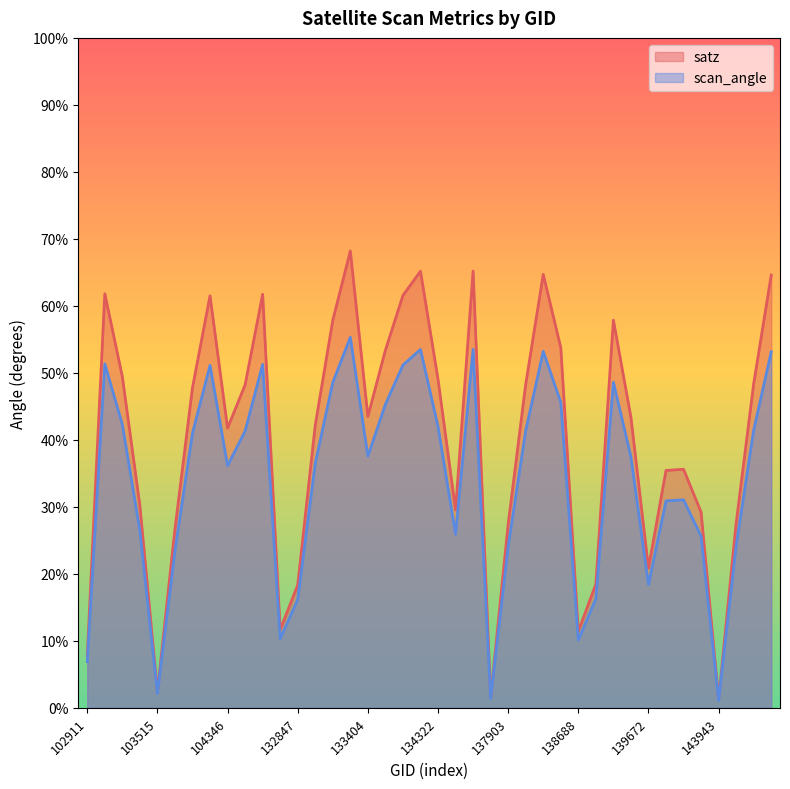

What is the value of the satz point at the 5th from the left?

2.4